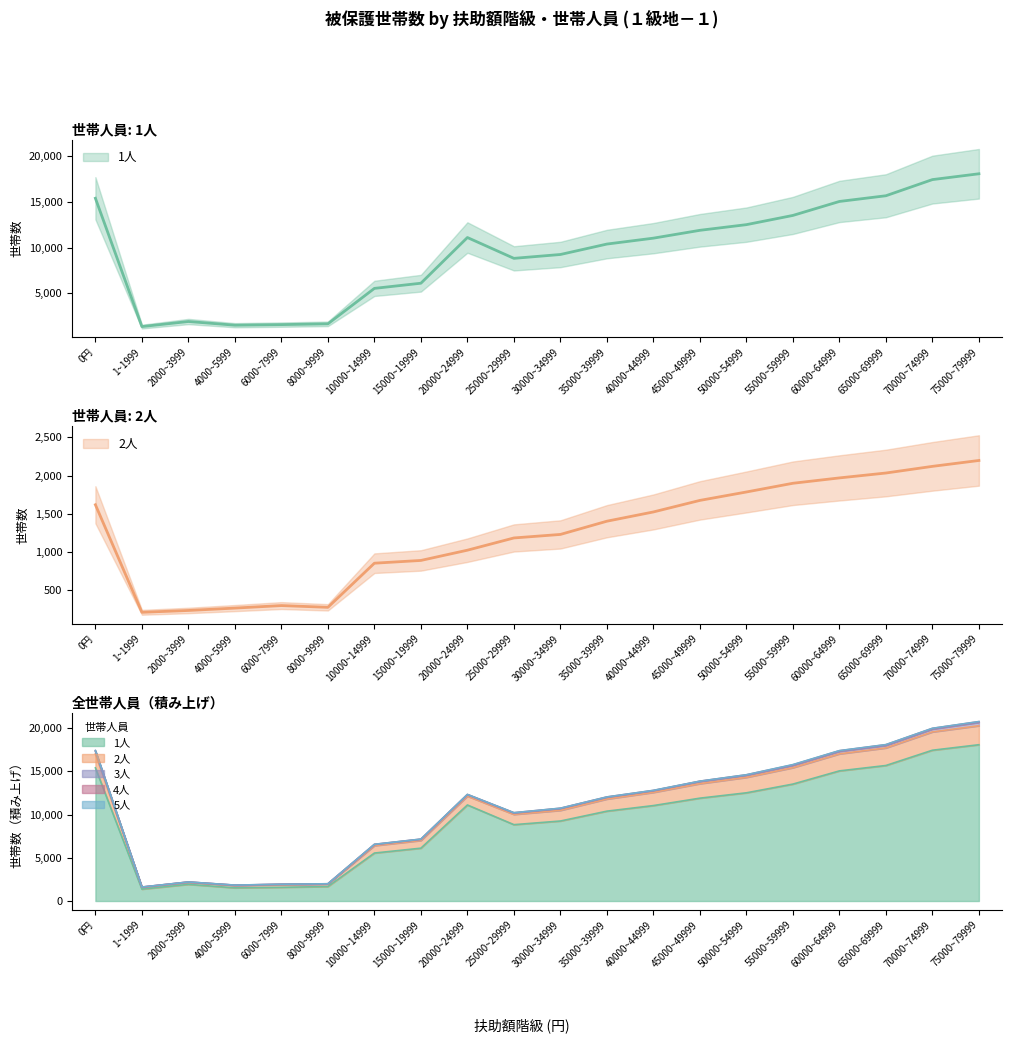

What is the label of the 13th point from the right?

15000~19999